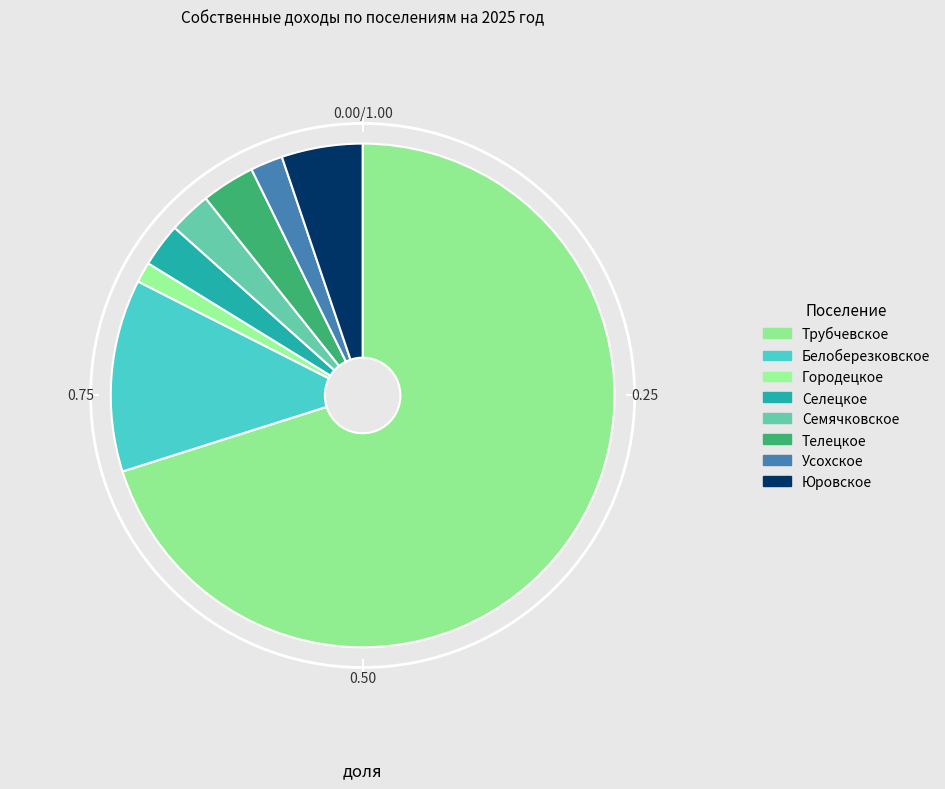

What portion of the pie excludes Городецкое?

98.7%